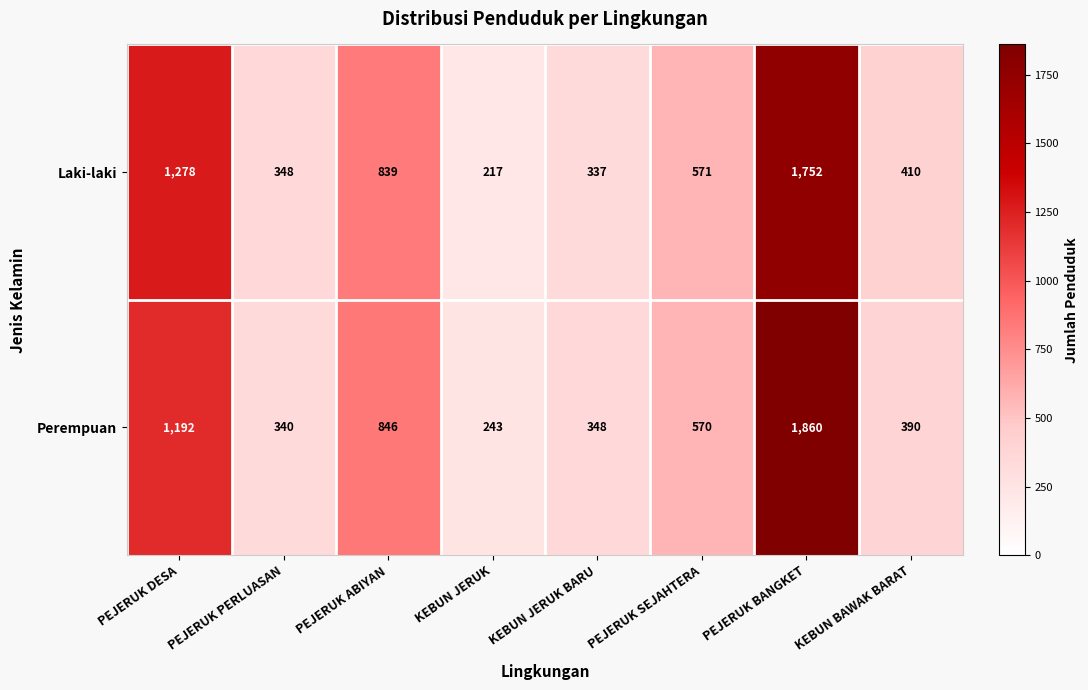

At how many categories does at least one series exceed 404?

5